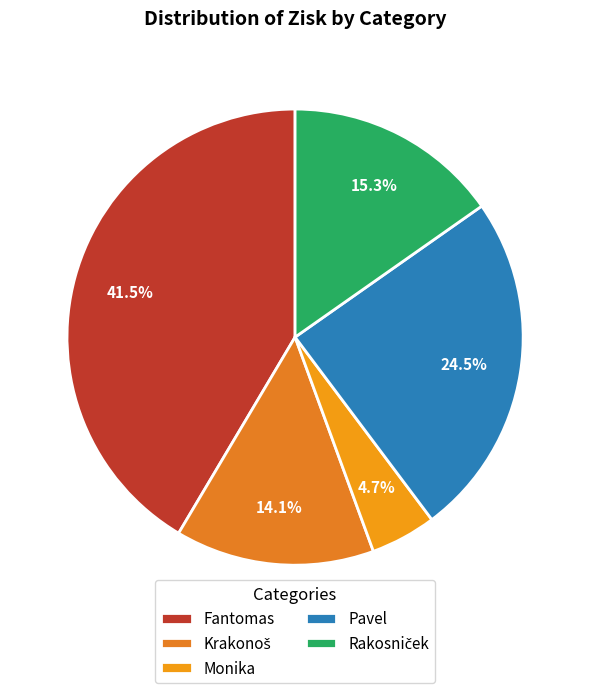

True or false: Monika accounts for 5% of the total.

True